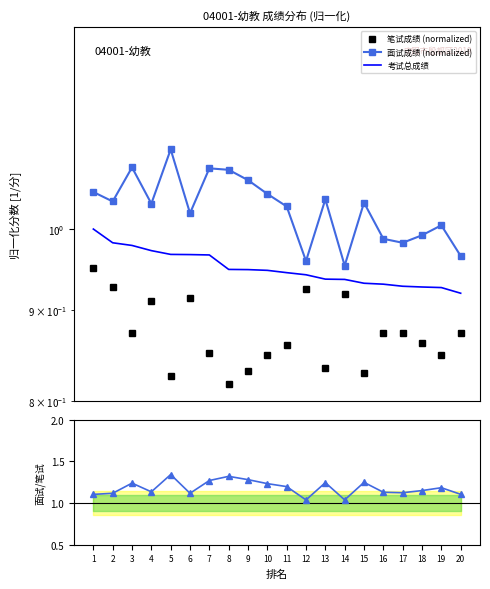

Reading left to right, extract all data points from this chart.

笔试成绩 (normalized): 1.0	0.9	0.9	0.9	0.8	0.9	0.9	0.8	0.8	0.8	0.9	0.9	0.8	0.9	0.8	0.9	0.9	0.9	0.8	0.9
面试成绩 (normalized): 1.0	1.0	1.1	1.0	1.1	1.0	1.1	1.1	1.1	1.0	1.0	1.0	1.0	1.0	1.0	1.0	1.0	1.0	1.0	1.0
考试总成绩: 1.0	1.0	1.0	1.0	1.0	1.0	1.0	0.9	0.9	0.9	0.9	0.9	0.9	0.9	0.9	0.9	0.9	0.9	0.9	0.9
面试/笔试: 1.1	1.1	1.2	1.1	1.3	1.1	1.3	1.3	1.3	1.2	1.2	1.0	1.2	1.0	1.2	1.1	1.1	1.1	1.2	1.1